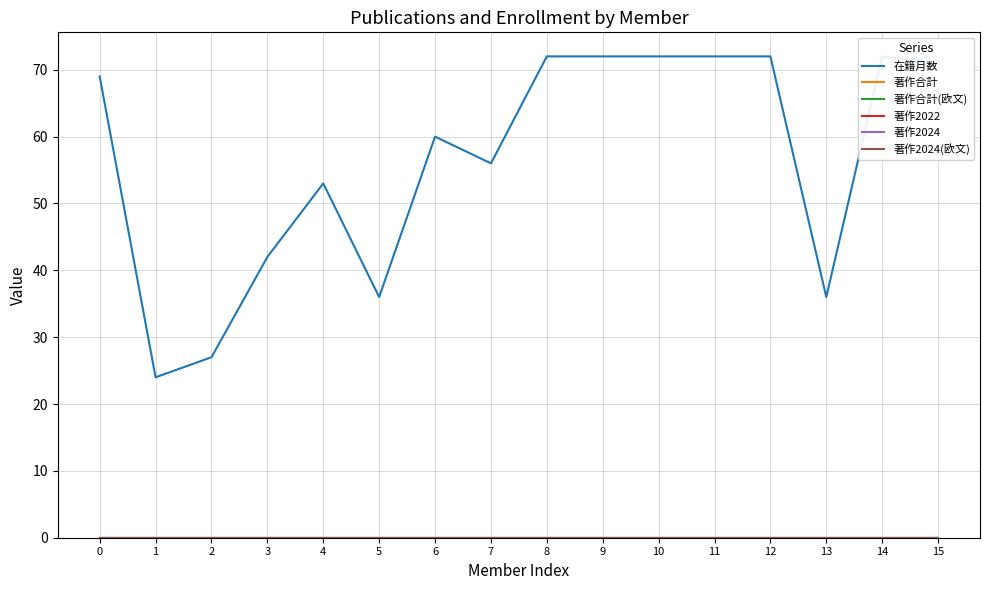

Which series has the largest total across all categories?

在籍月数